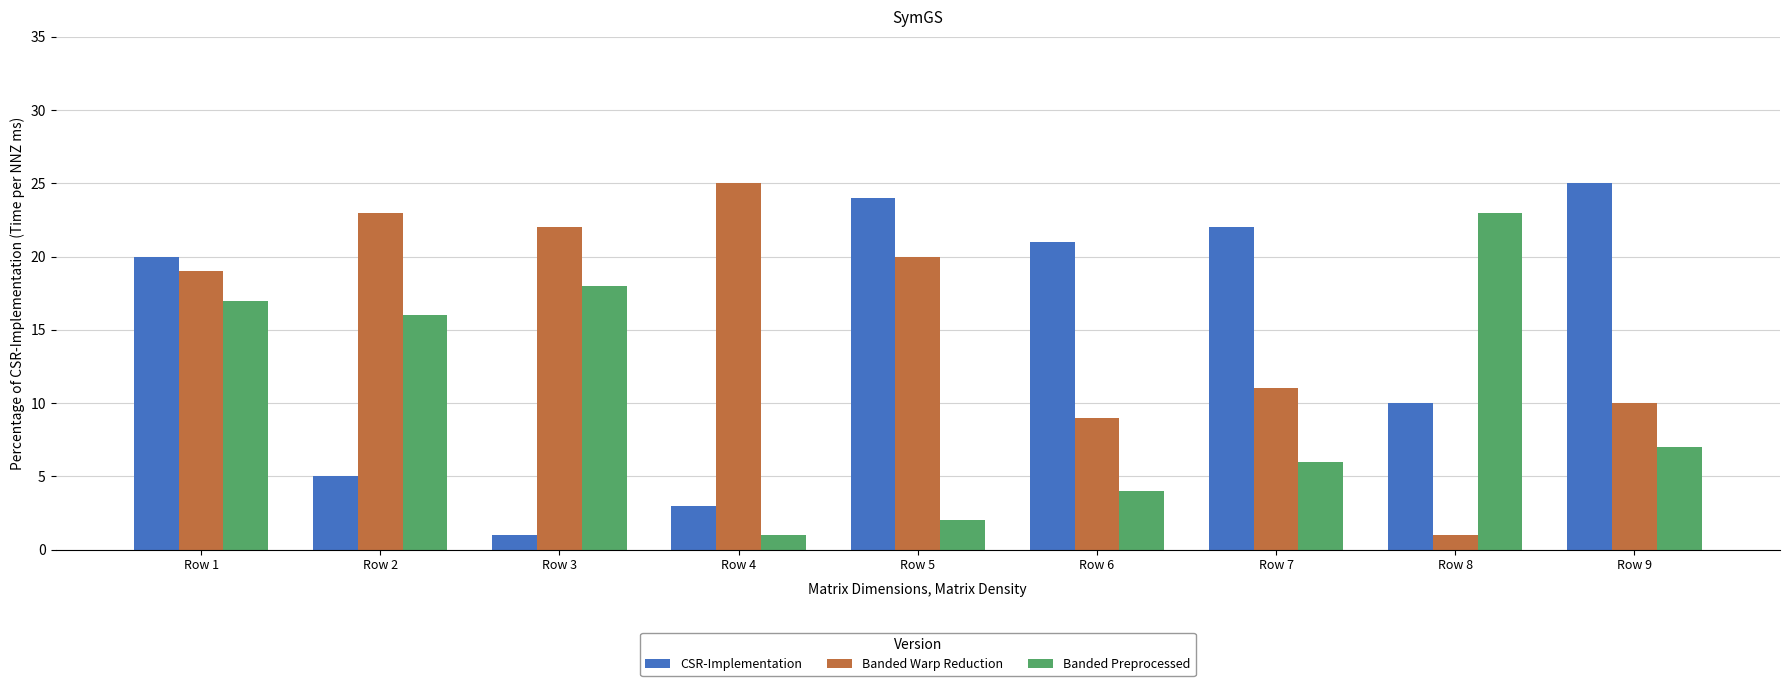

What is the highest value of the Banded Preprocessed series?

23